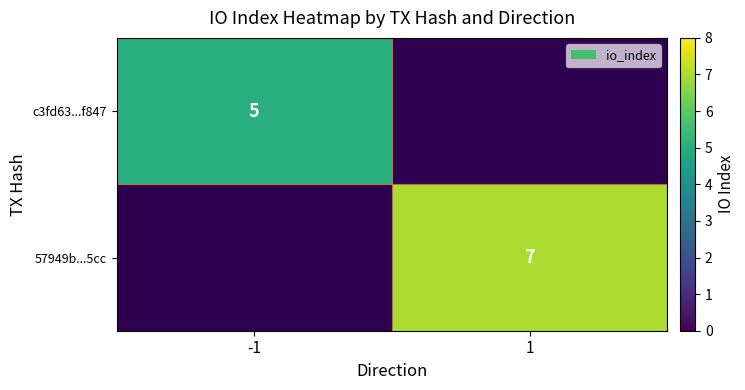

Which has a higher value, -1 or 1?

1